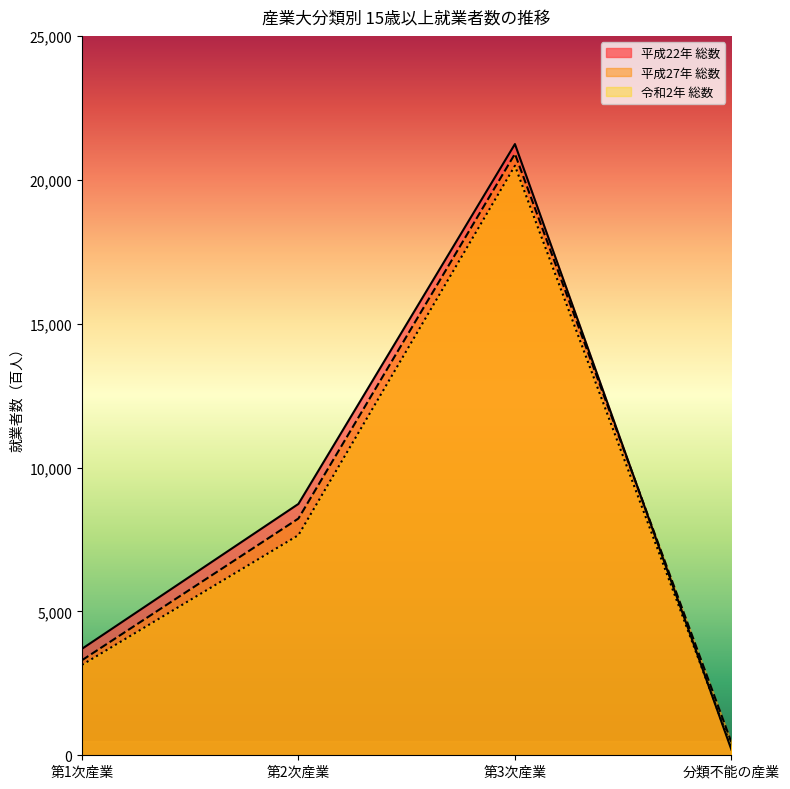

True or false: 平成22年 総数 has more than 0 points higher than both neighbors.

True